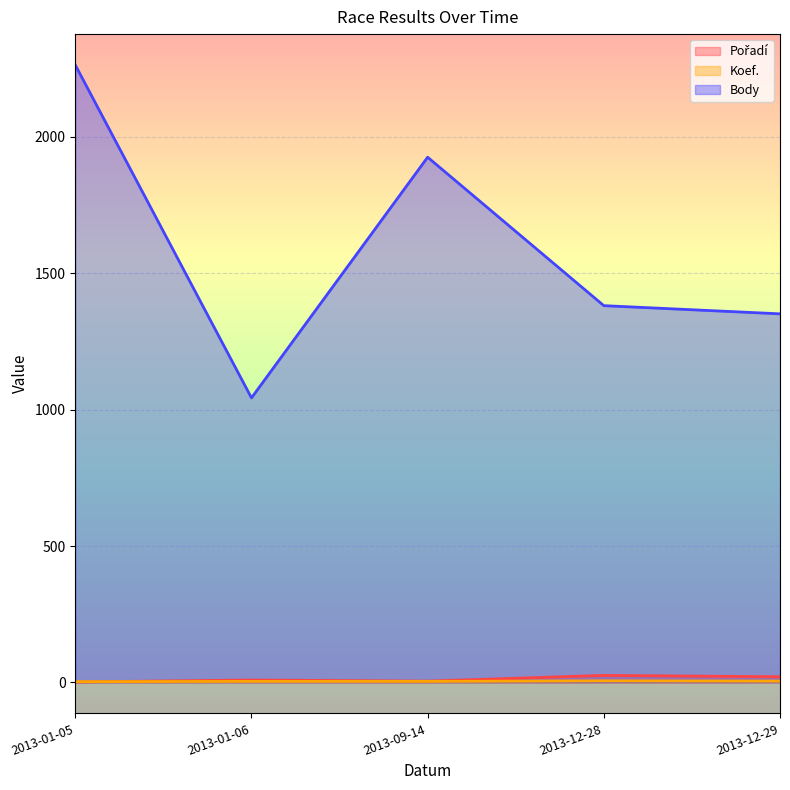

At which category is the sum across all series the highest?

2013-01-05